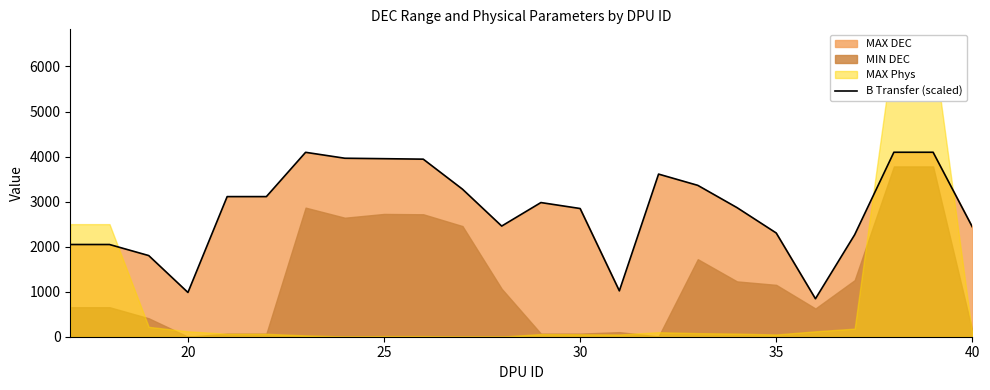

What is the minimum value for B Transfer (scaled)?

843.0